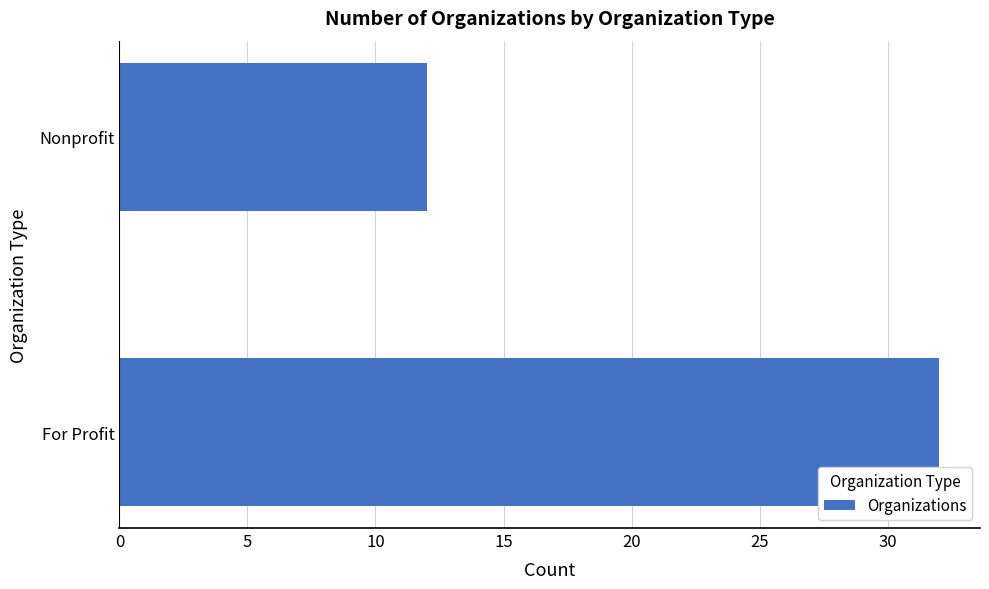

The value at For Profit is 51. True or false?

False